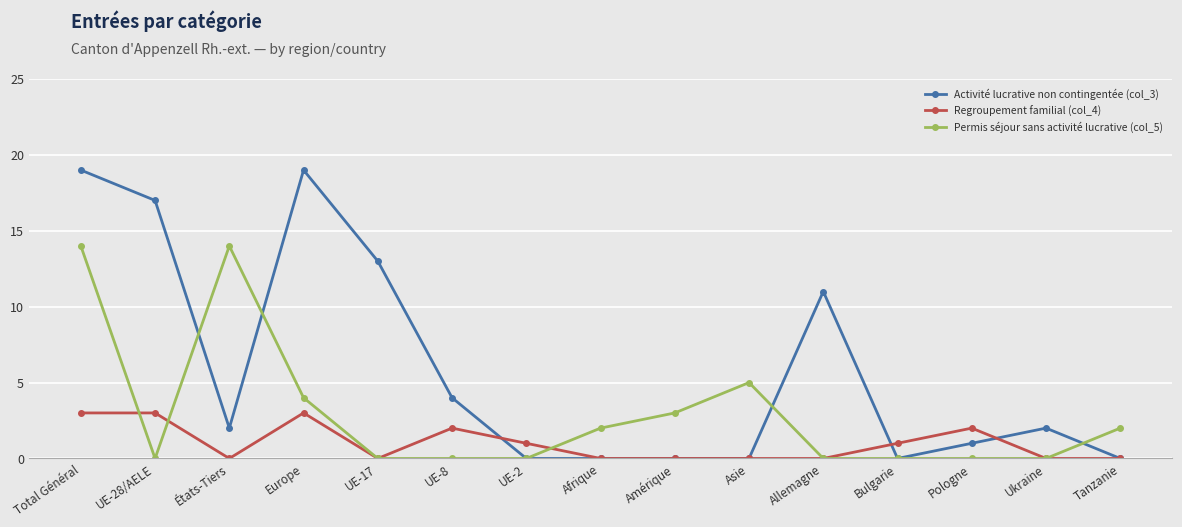

At which category does Permis séjour sans activité lucrative (col_5) reach its first local peak?

États-Tiers